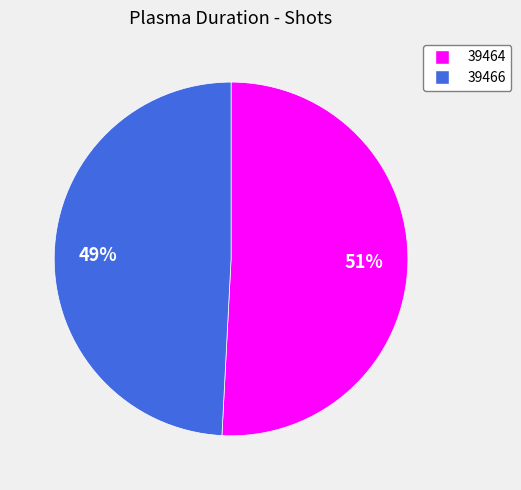

What is the majority slice?

39464